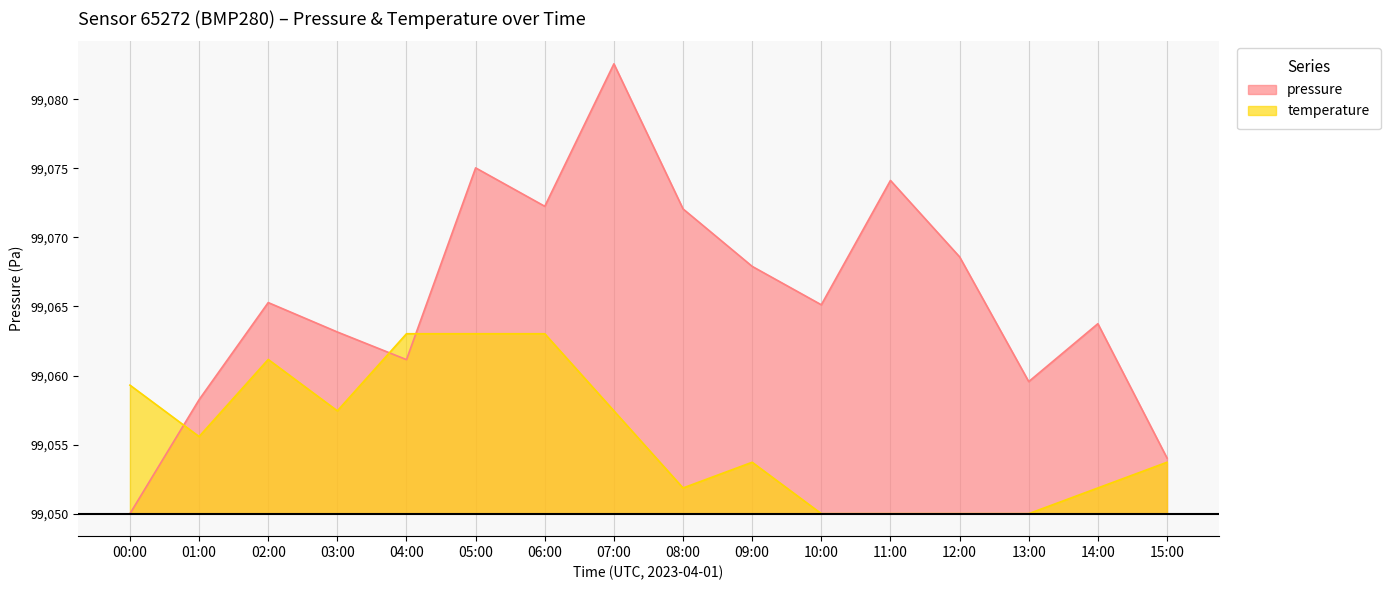

Which series has the largest total across all categories?

pressure